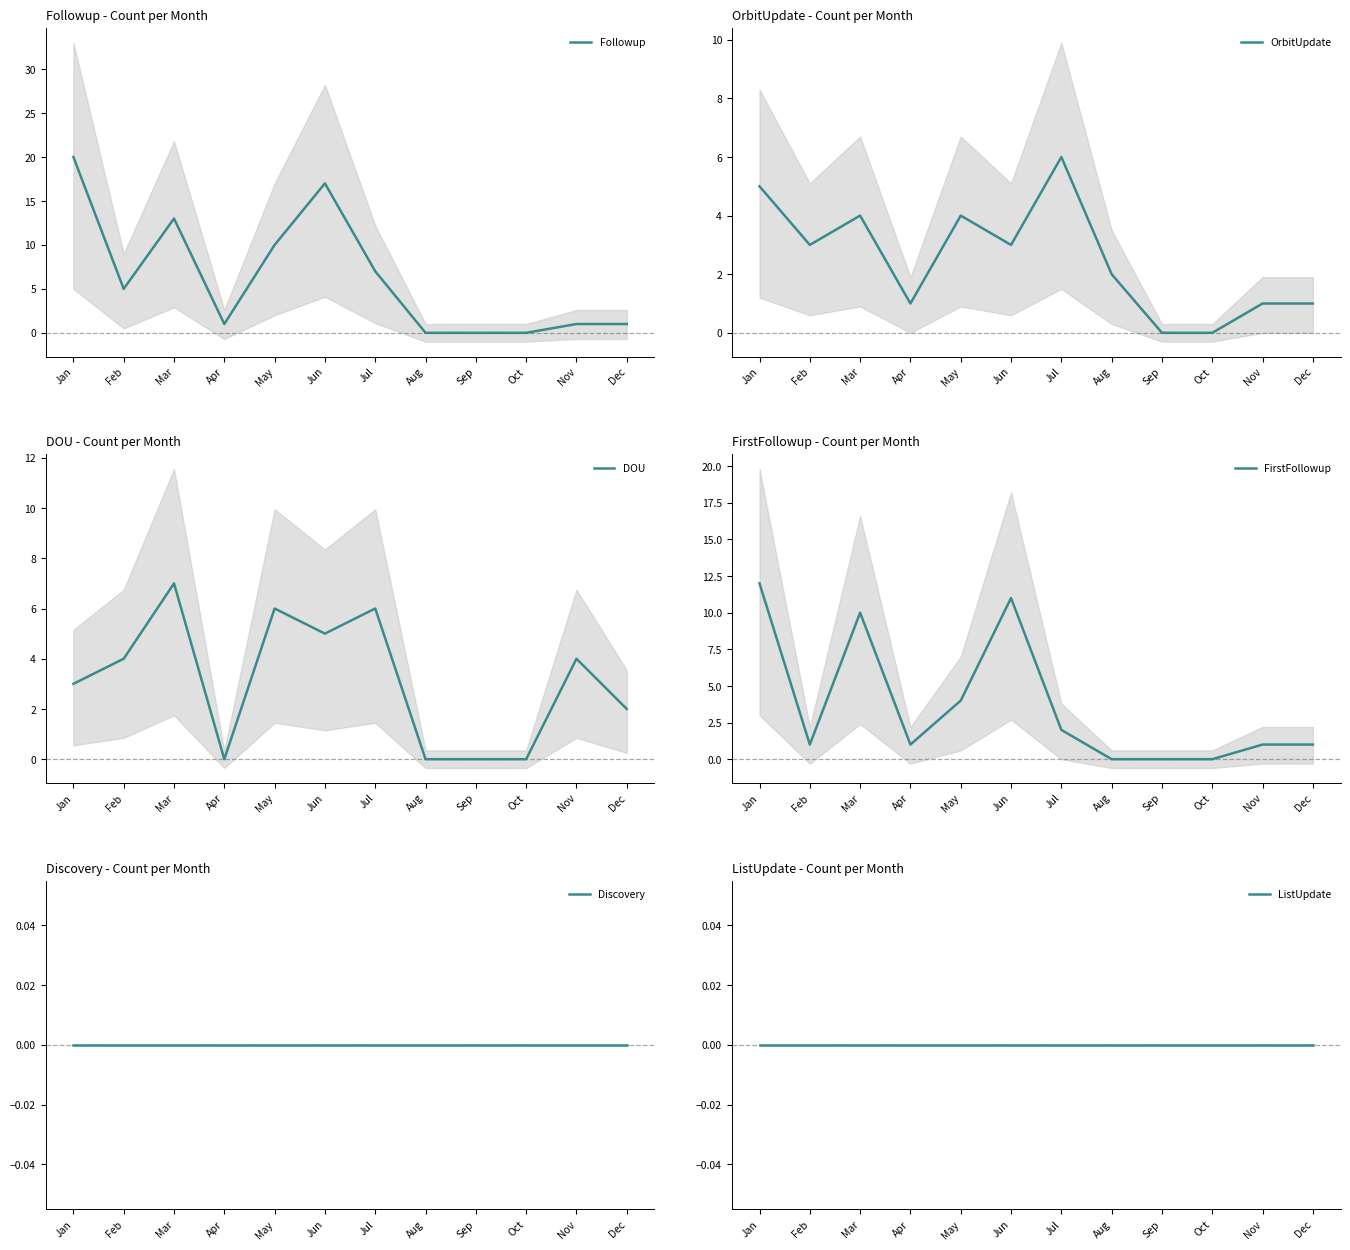

Reading left to right, transcribe all the data shown in this chart.

Followup: 20	5	13	1	10	17	7	0	0	0	1	1
OrbitUpdate: 5	3	4	1	4	3	6	2	0	0	1	1
DOU: 3	4	7	0	6	5	6	0	0	0	4	2
FirstFollowup: 12	1	10	1	4	11	2	0	0	0	1	1
Discovery: 0	0	0	0	0	0	0	0	0	0	0	0
ListUpdate: 0	0	0	0	0	0	0	0	0	0	0	0